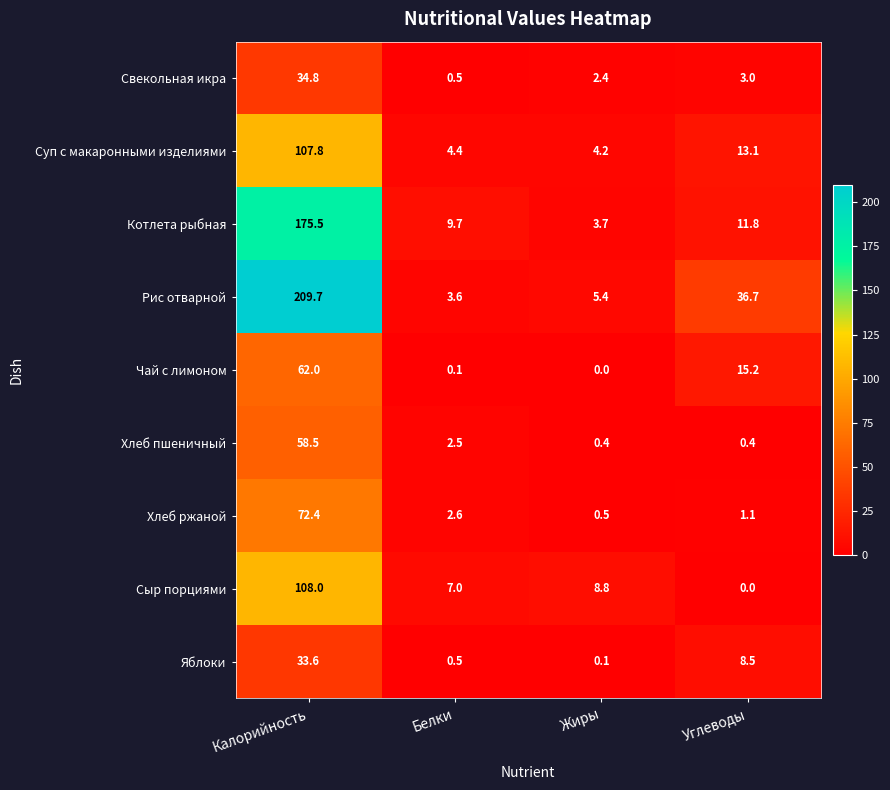

At Углеводы, list the series in order from smallest to largest.

Сыр порциями, Хлеб пшеничный, Хлеб ржаной, Свекольная икра, Яблоки, Котлета рыбная, Суп с макаронными изделиями, Чай с лимоном, Рис отварной